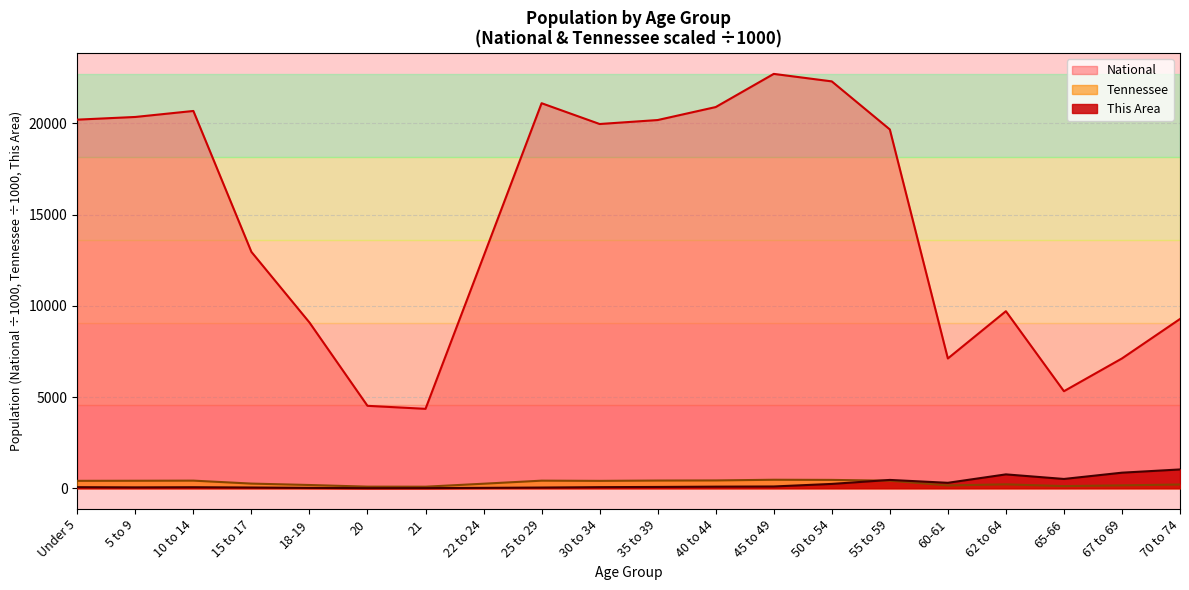

At which category does Tennessee reach its first local valley?

21